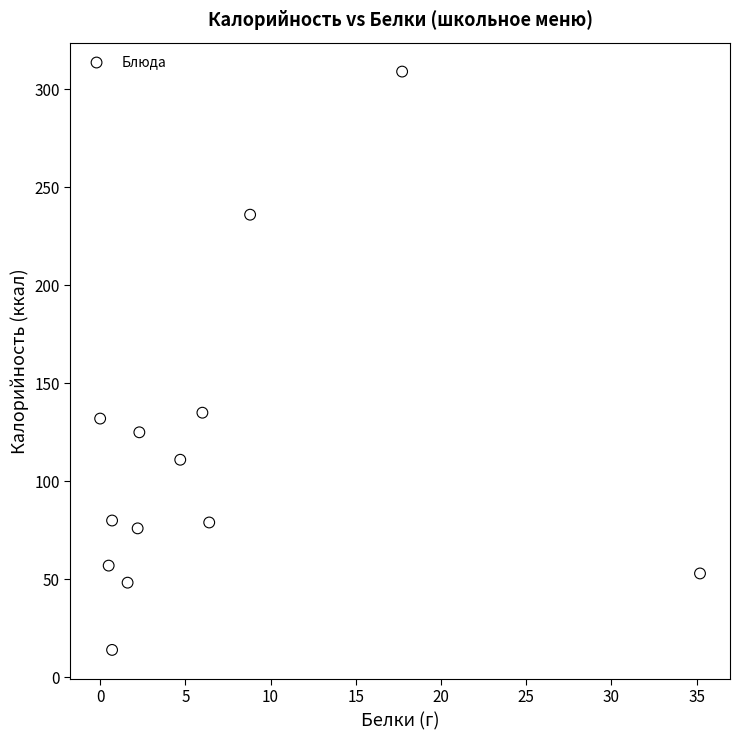

What is the range of X values (max minus min)?

35.2